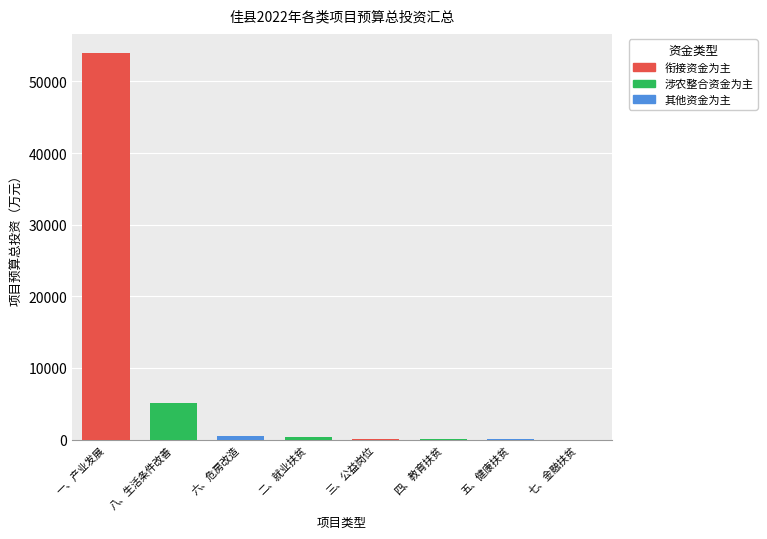

How many bars are there in total?

8